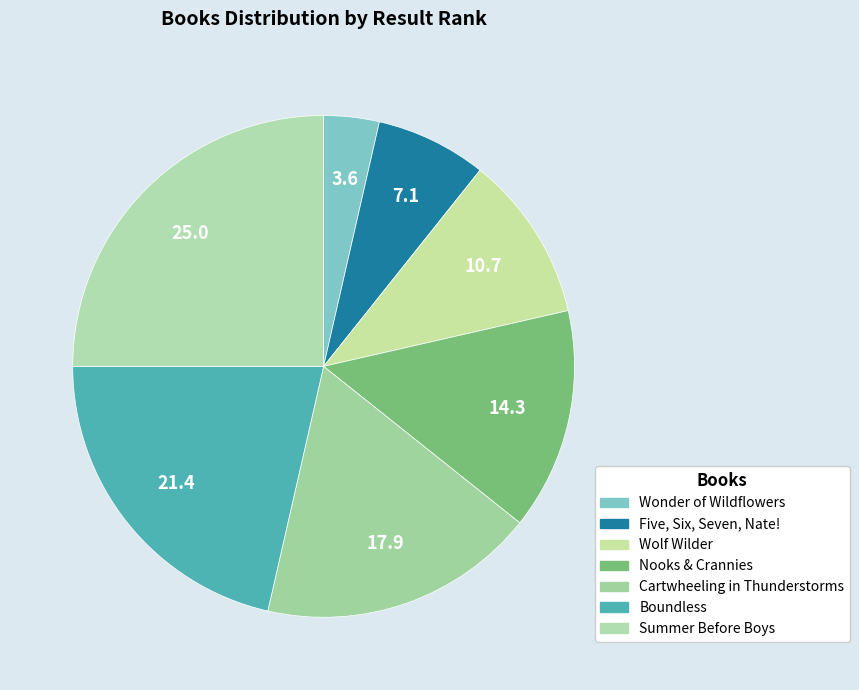

How many slices are in this pie chart?

7